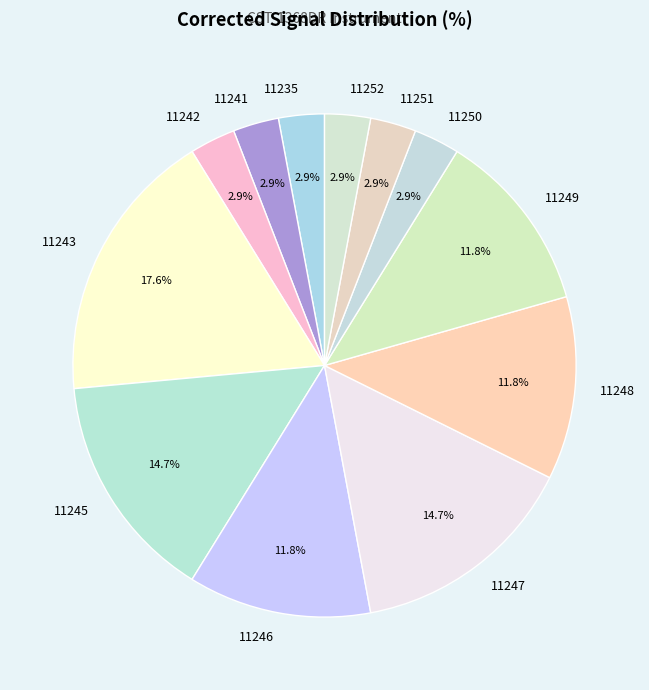

To the nearest percent, what is the average slice percentage?

8%